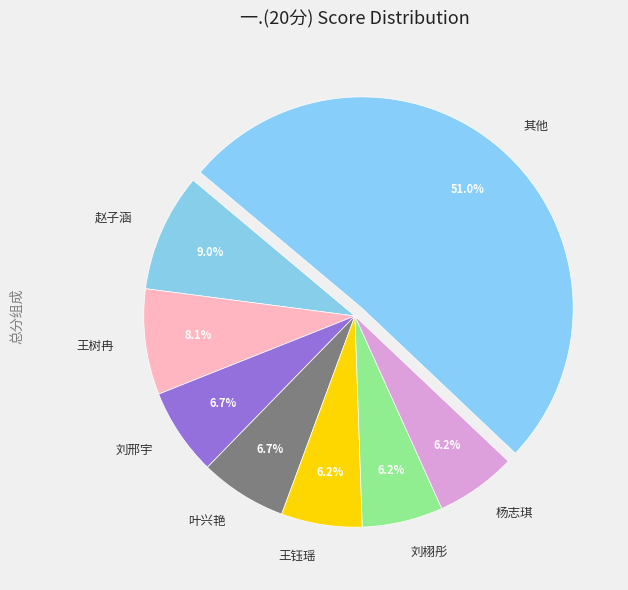

Which category has the biggest portion of the pie?

其他